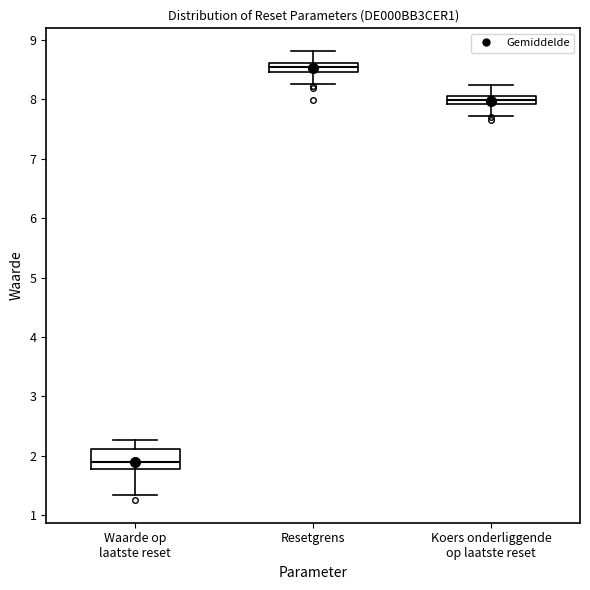

Which box has the lowest median line?

Waarde op laatste reset